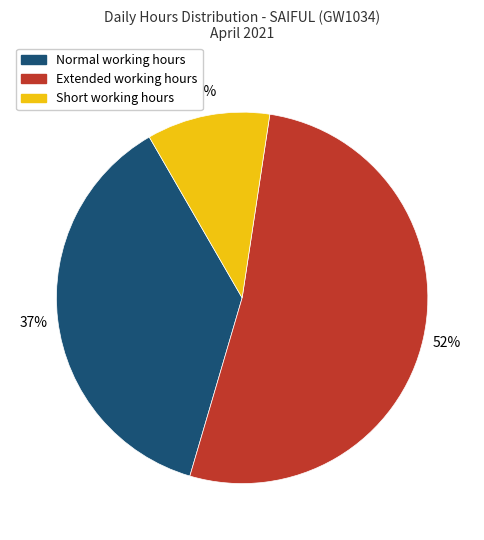

To the nearest percent, what is the difference between the largest and smallest slice percentages?

41%